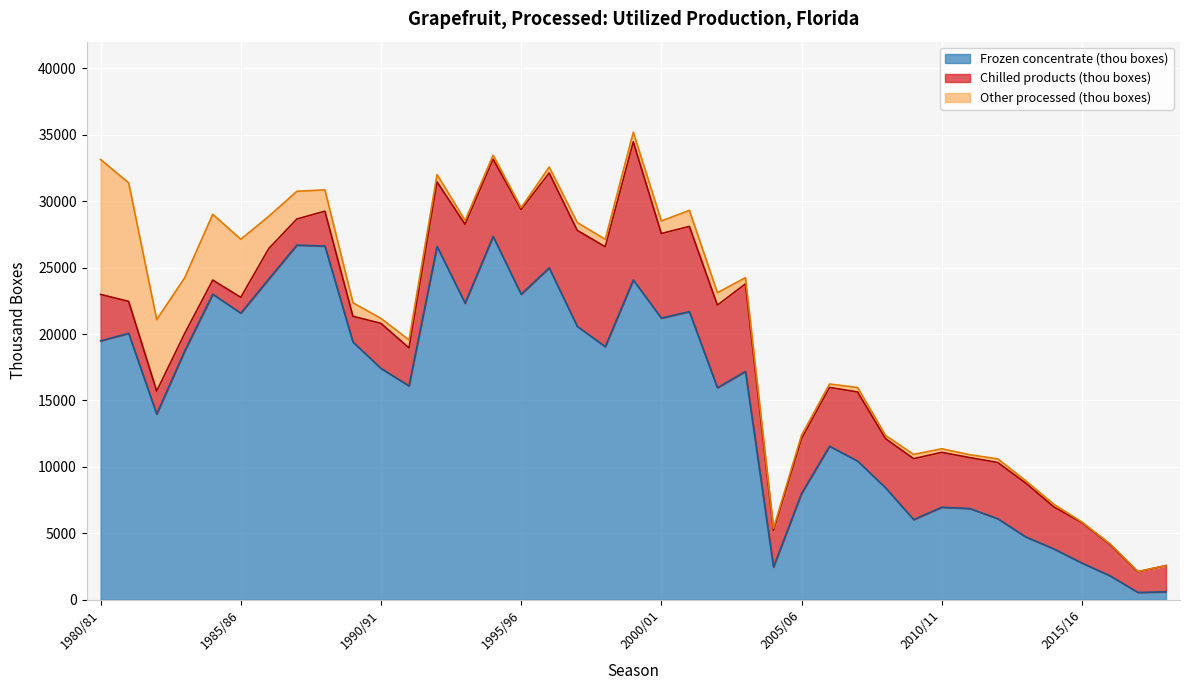

Rank the categories by Frozen concentrate (thou boxes) value from highest to lowest.

1994/95, 1987/88, 1988/89, 1992/93, 1996/97, 1986/87, 1999/2000, 1984/85, 1995/96, 1993/94, 2001/02, 1985/86, 2000/01, 1997/98, 1981/82, 1980/81, 1989/90, 1998/99, 1983/84, 1990/91, 2003/04, 1991/92, 2002/03, 1982/83, 2006/07, 2007/08, 2008/09, 2005/06, 2010/11, 2011/12, 2012/13, 2009/10, 2013/14, 2014/15, 2015/16, 2004/05, 2016/17, 2018/19, 2017/18